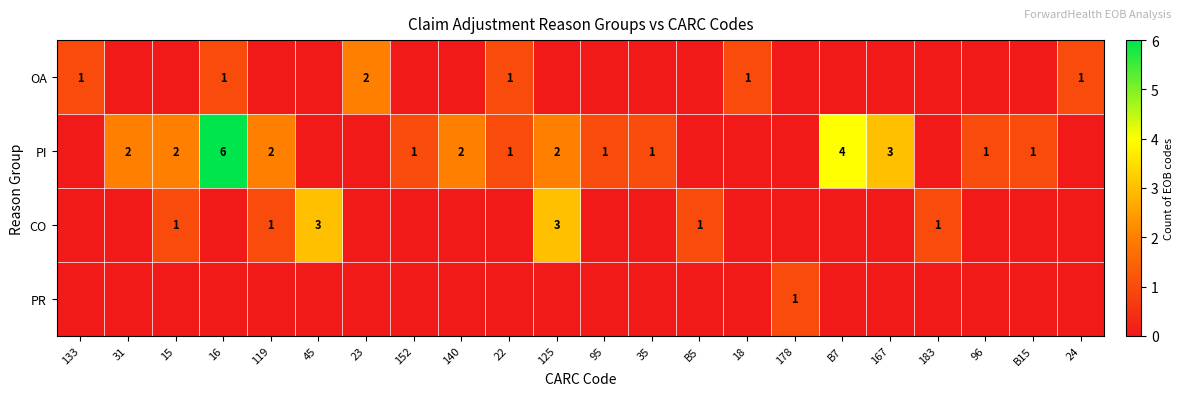

At which category does the chart reach its minimum across all series?

31